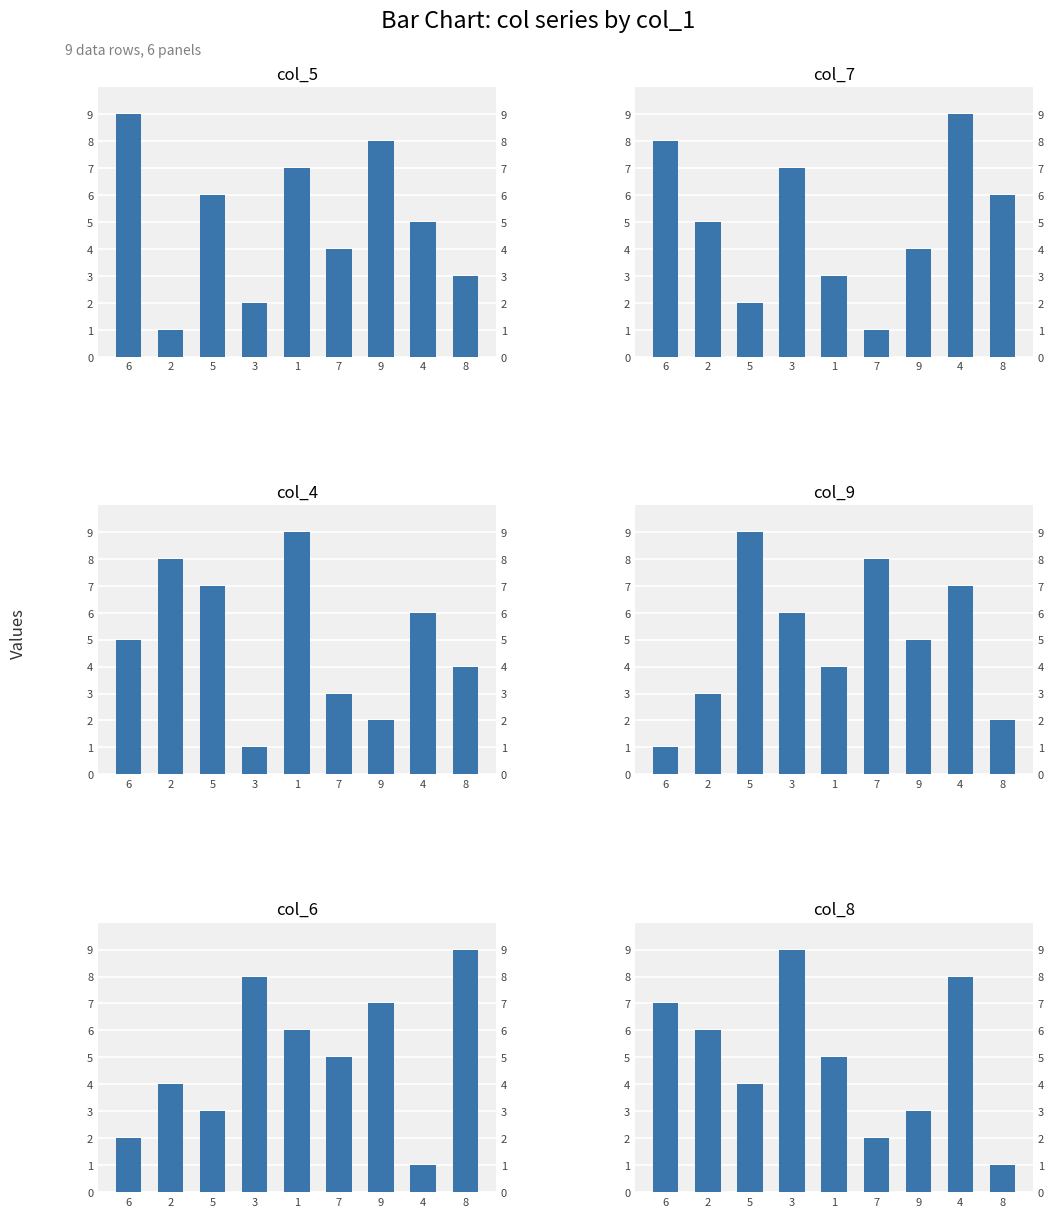

What is the sum of all col_5 values?

45